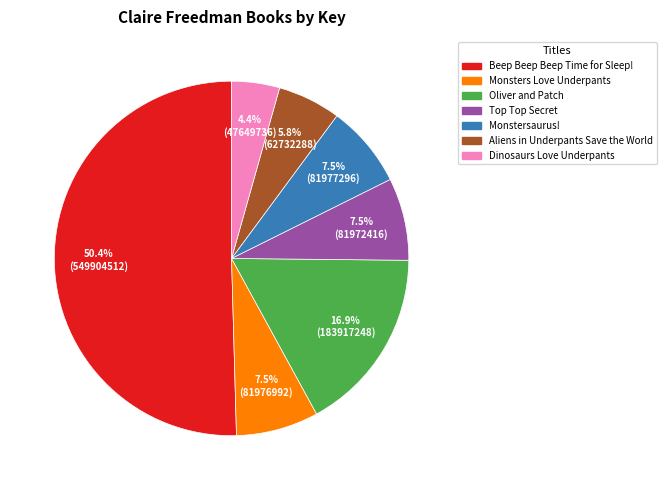

What is the smallest slice in the pie chart?

Dinosaurs Love Underpants